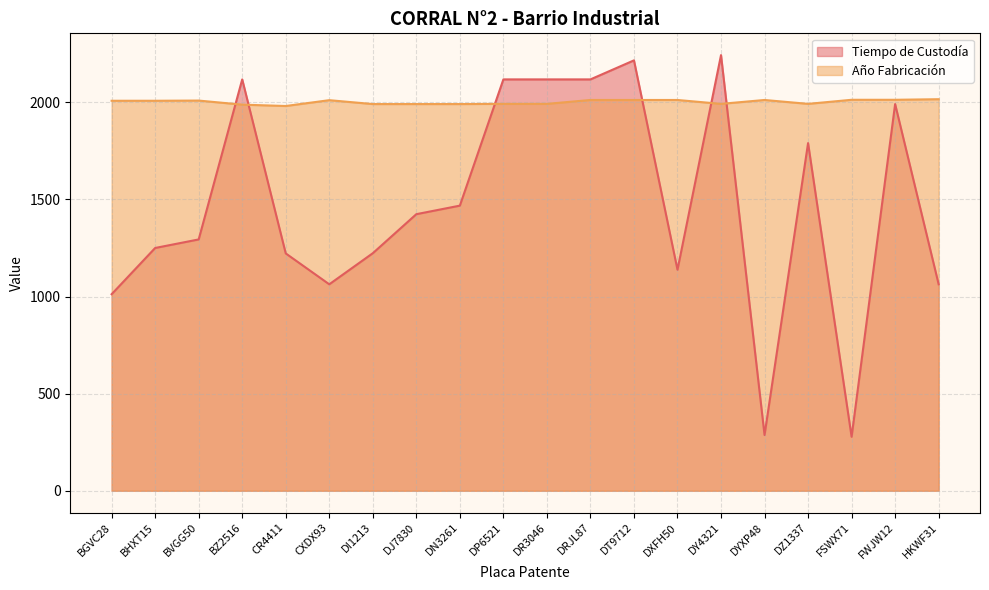

What is the total value across all series at HKWF31?

3079